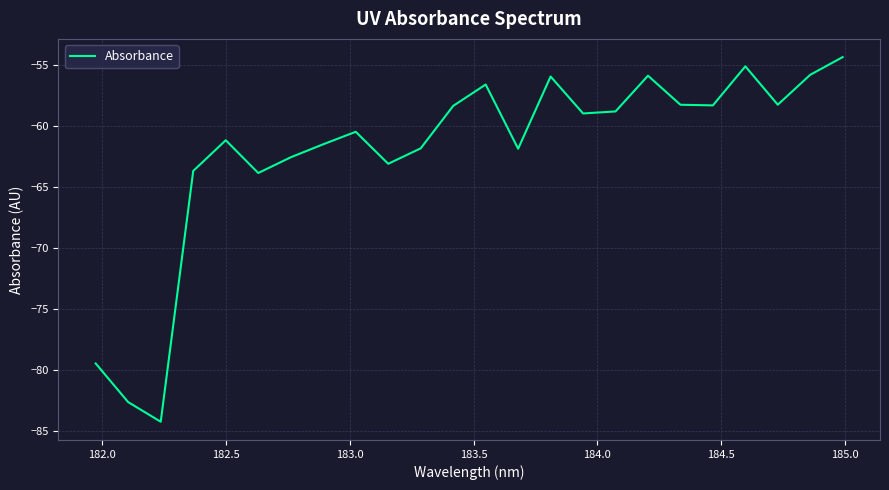

What is the difference between the maximum and minimum values?

29.9